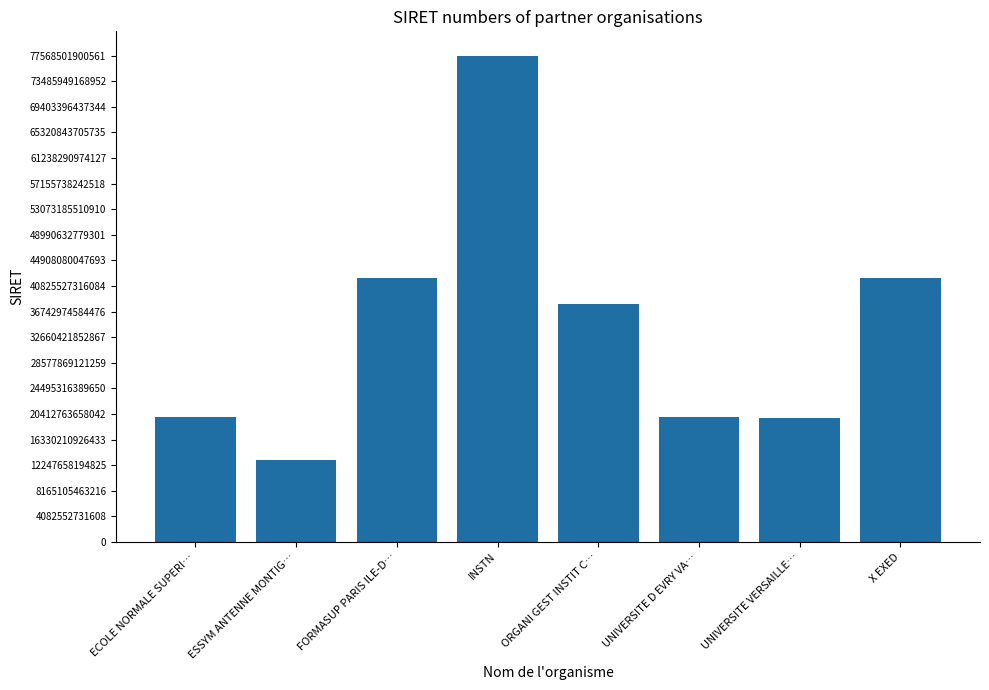

What is the label of the 3rd bar from the right?

UNIVERSITE D EVRY VA…